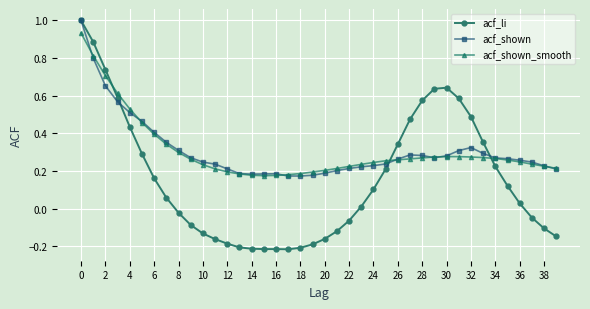

Which series has the widest spread of values?

acf_li